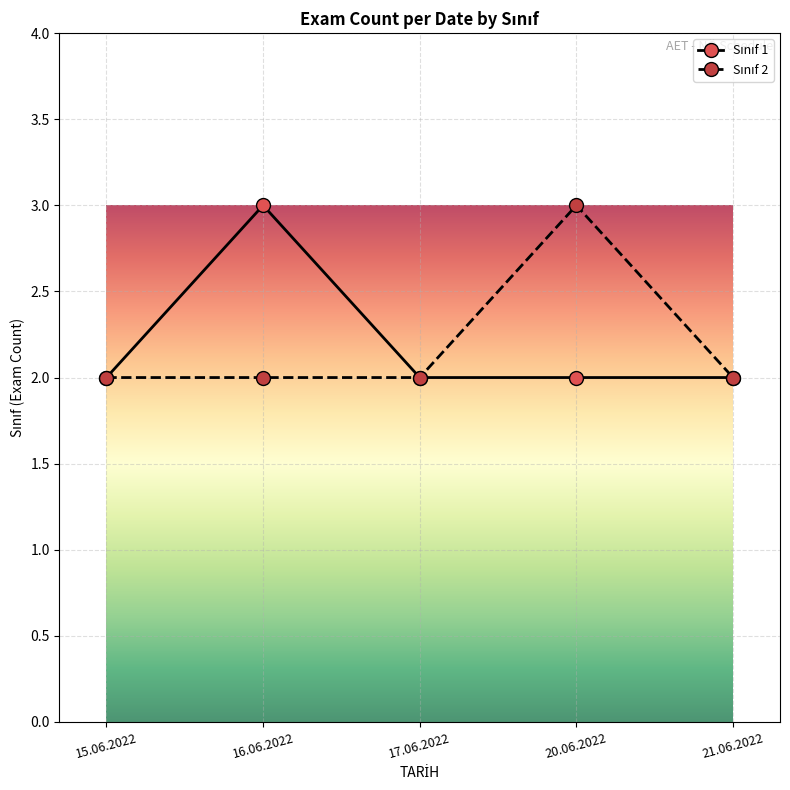

What is the greatest value displayed?

3